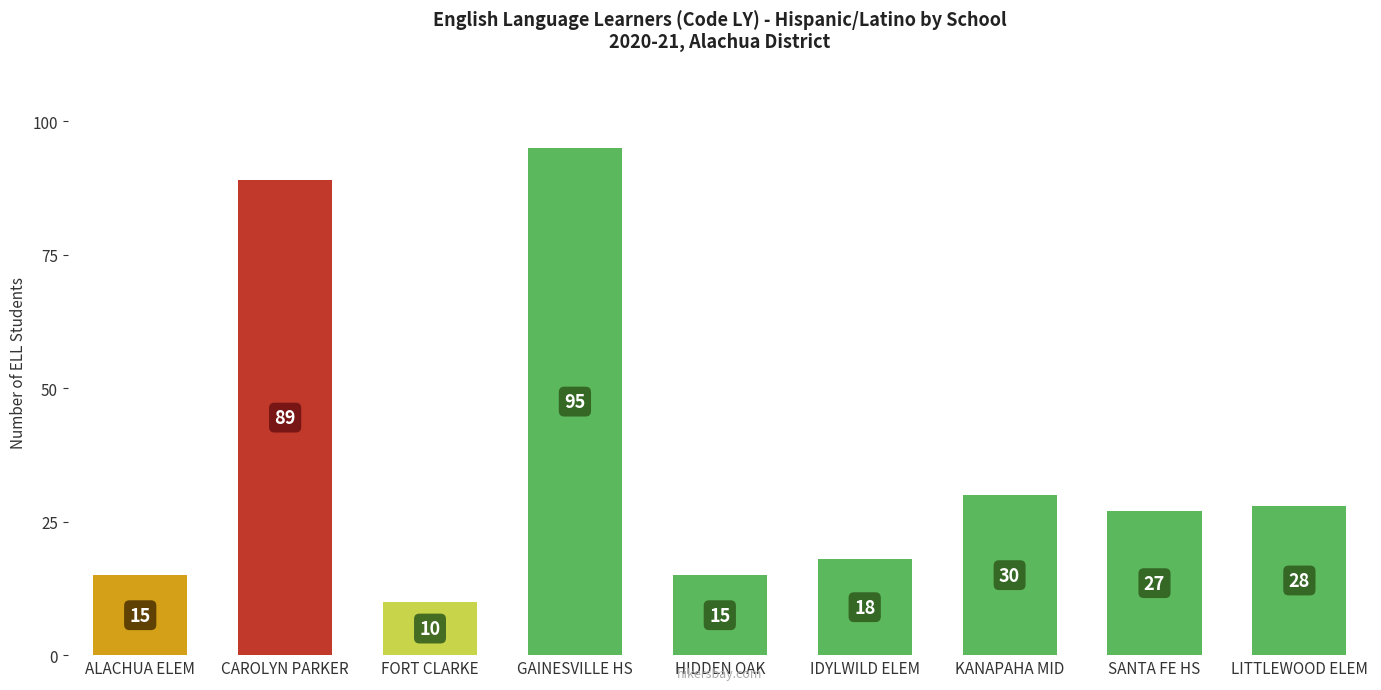

The value at SANTA FE HS is 48. True or false?

False